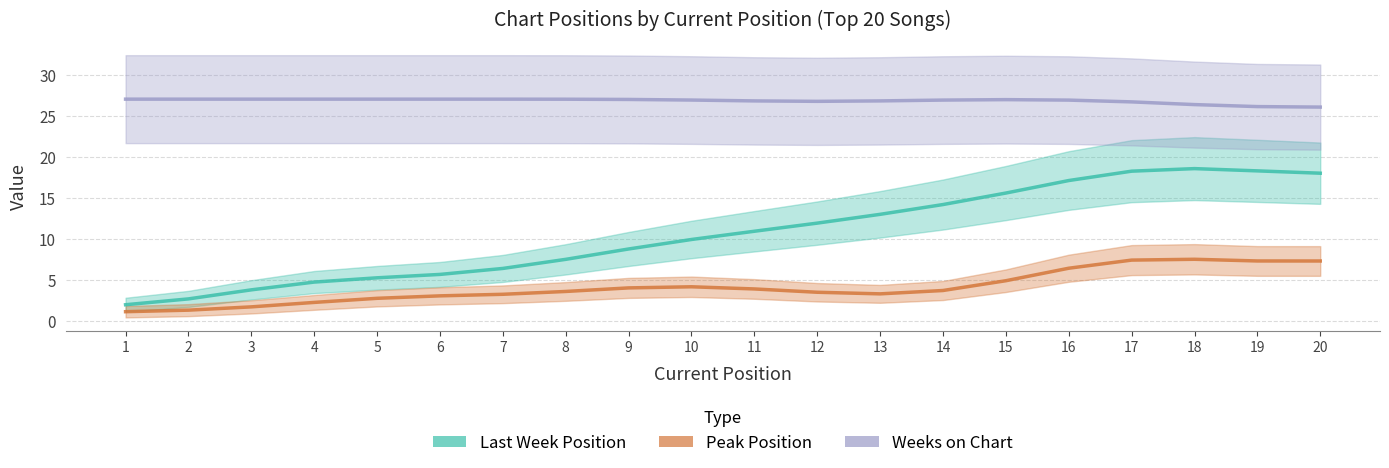

Where is the first local maximum for Peak Position?

10